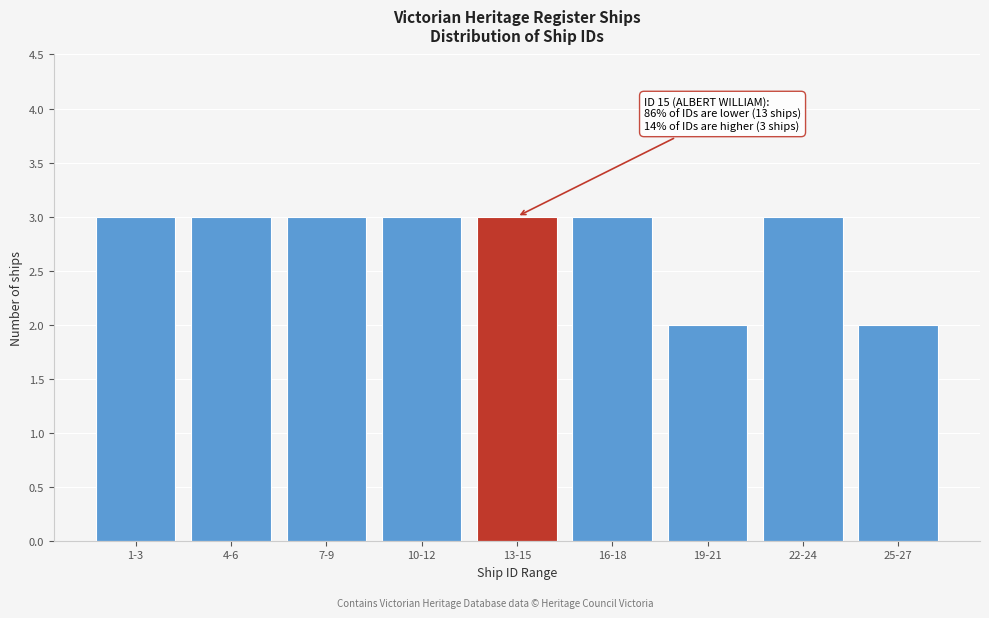

Reading left to right, extract all data points from this chart.

1-3=3	4-6=3	7-9=3	10-12=3	13-15=3	16-18=3	19-21=2	22-24=3	25-27=2